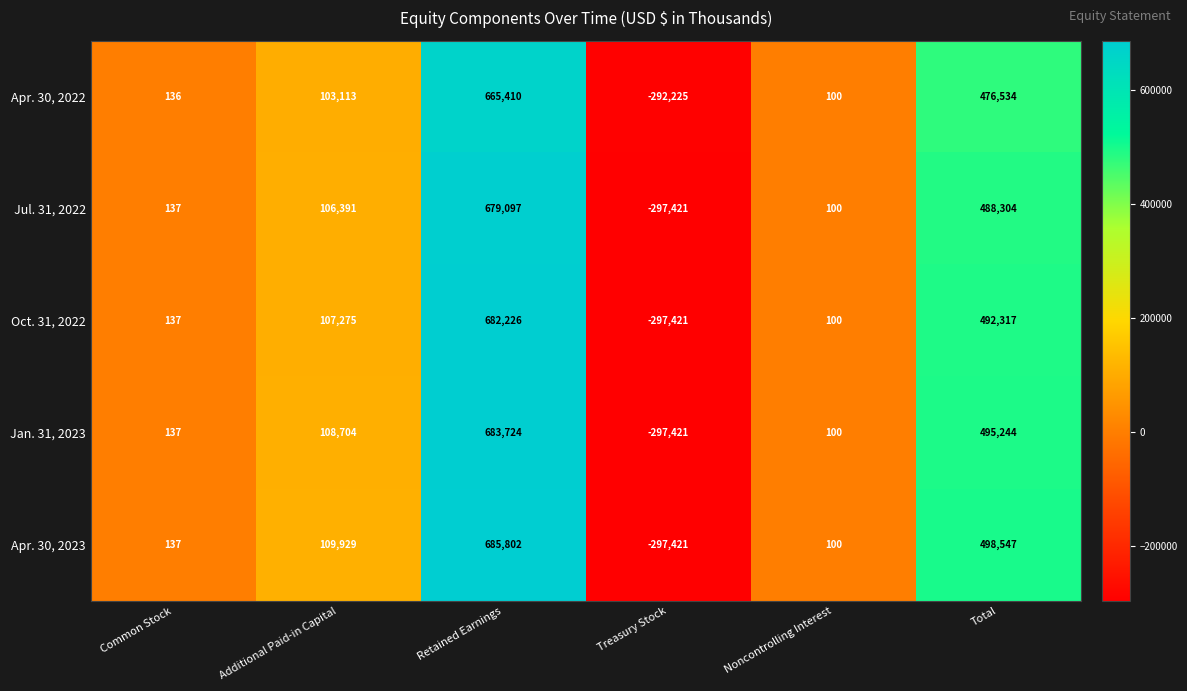

Between Additional Paid-in Capital and Retained Earnings, which series saw the biggest shift?

Apr. 30, 2023